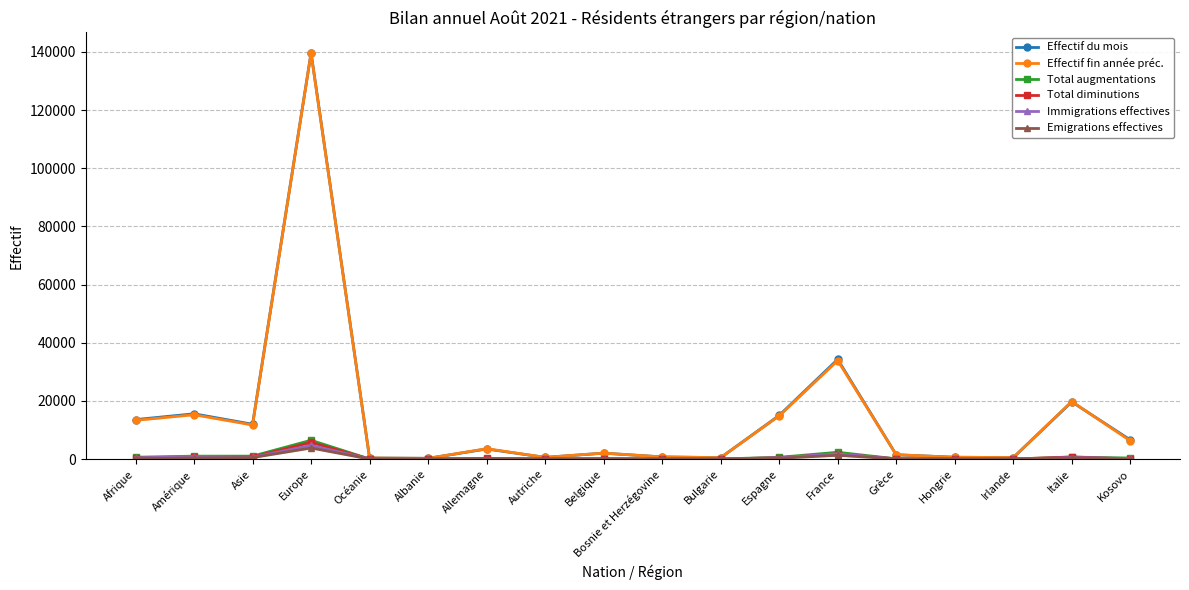

At which label does Emigrations effectives reach its peak?

Europe